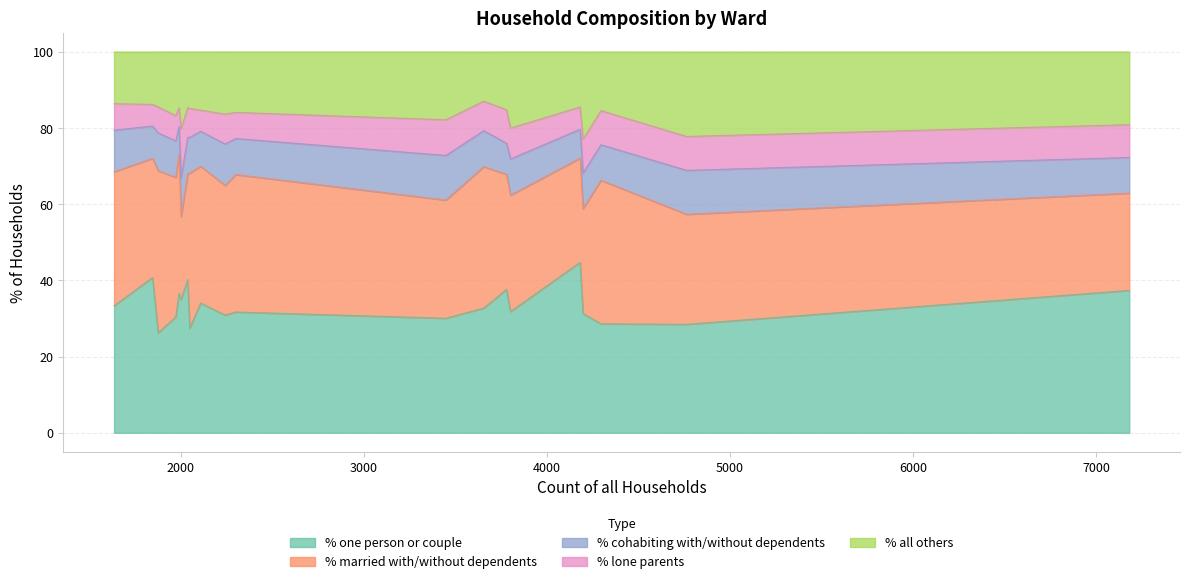

How many data points in % one person or couple are less than 32?

10